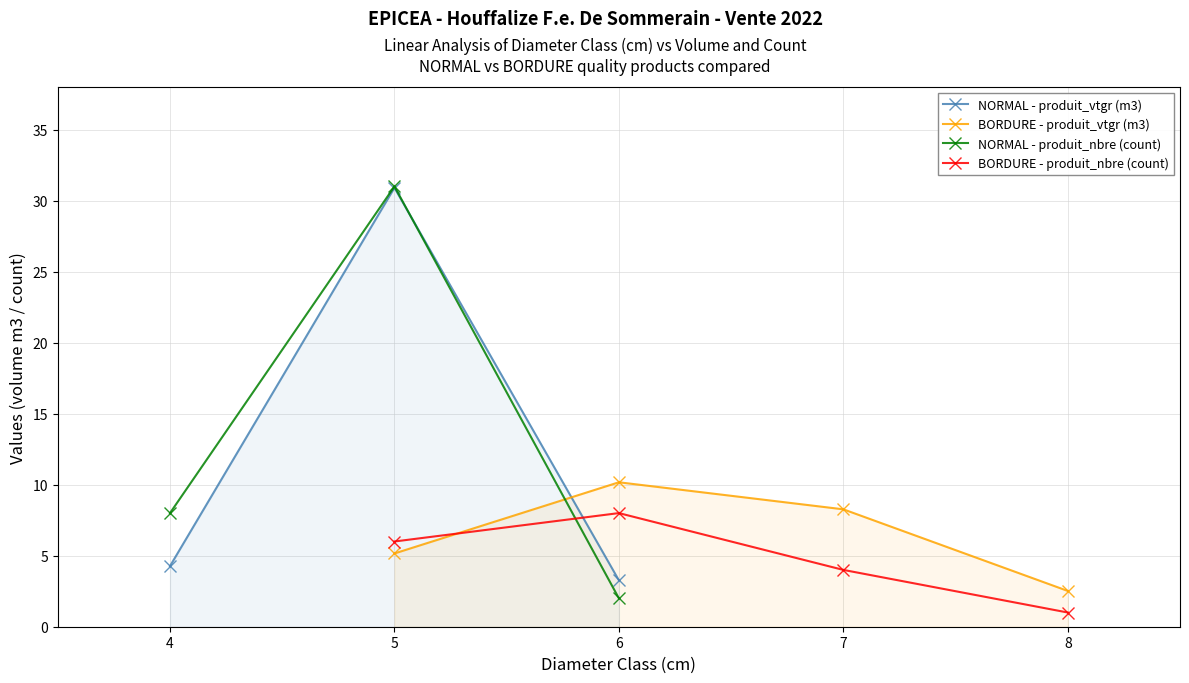

What is the smallest value displayed?

1.0